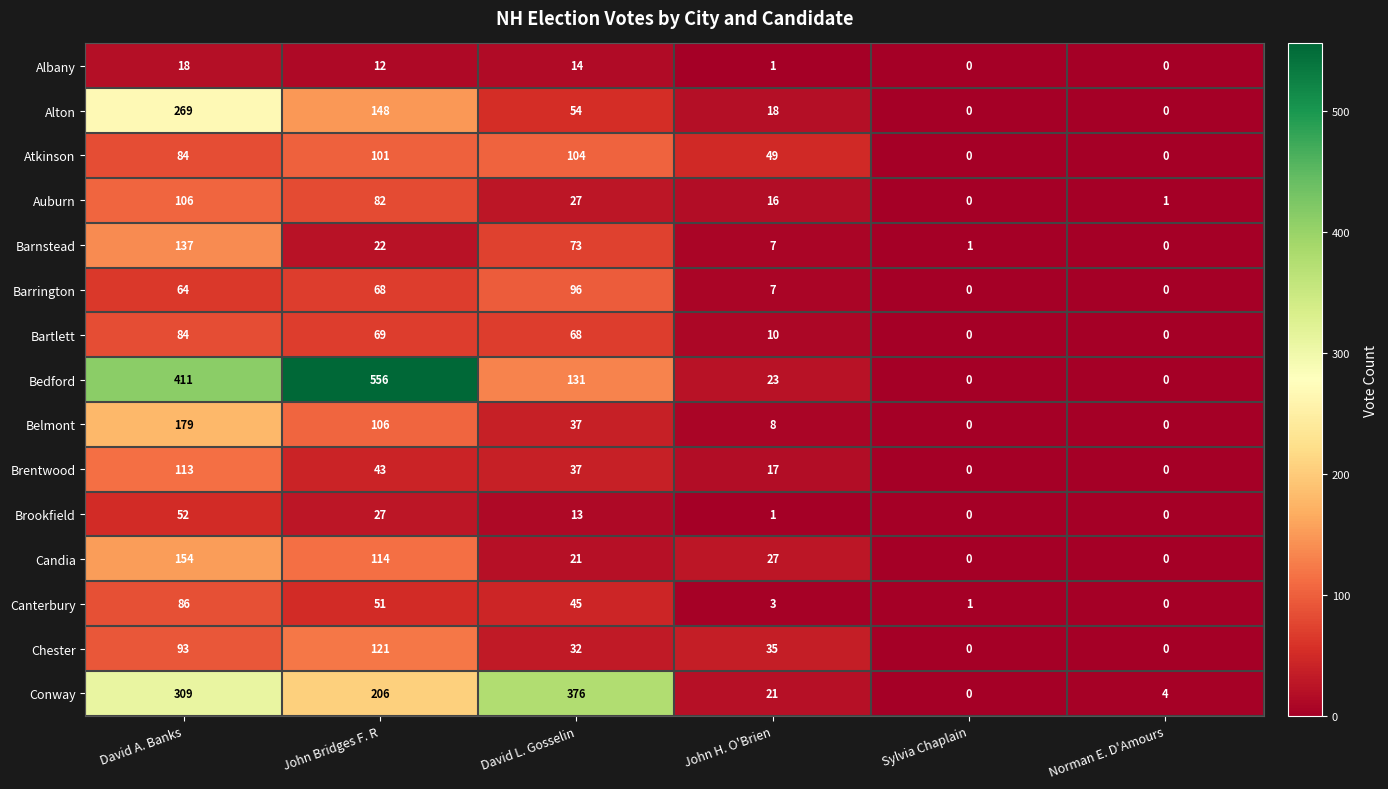

What is the spread (max minus min) of values at David A. Banks?

393